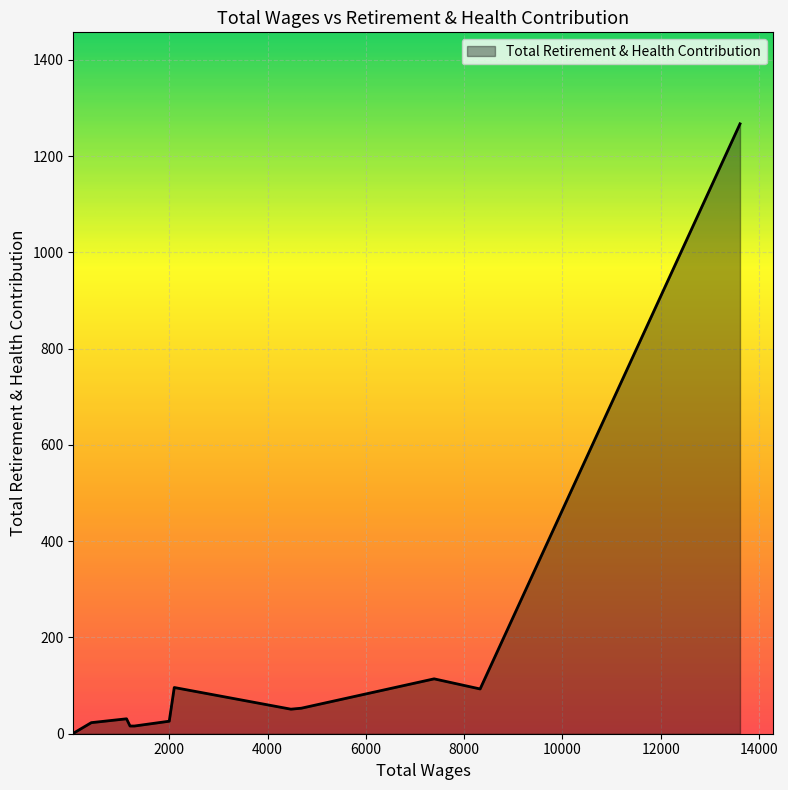

What is the difference between the maximum and minimum values?

1266